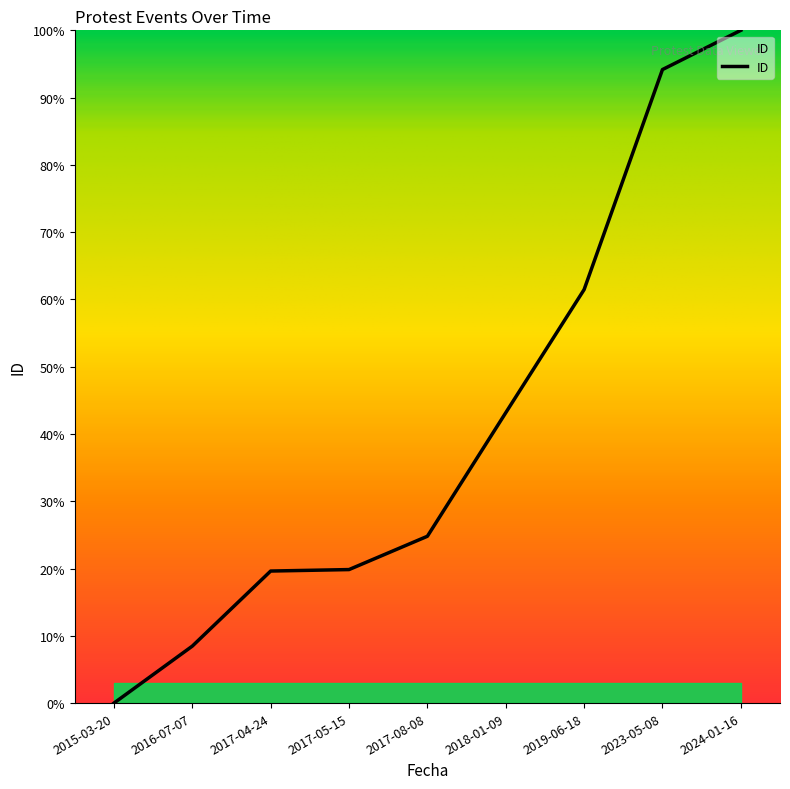

What is the difference between the second highest and minimum values?

94.2